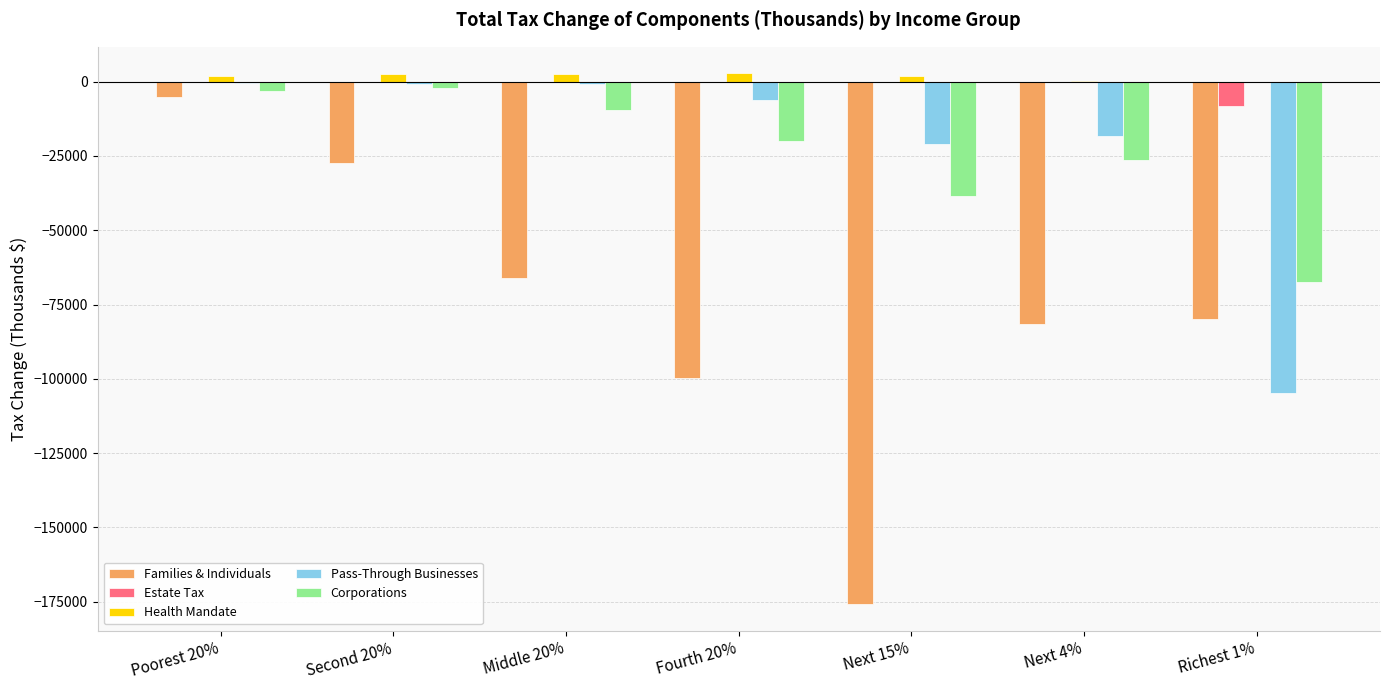

Which series changed the most between Second 20% and Fourth 20%?

Families & Individuals